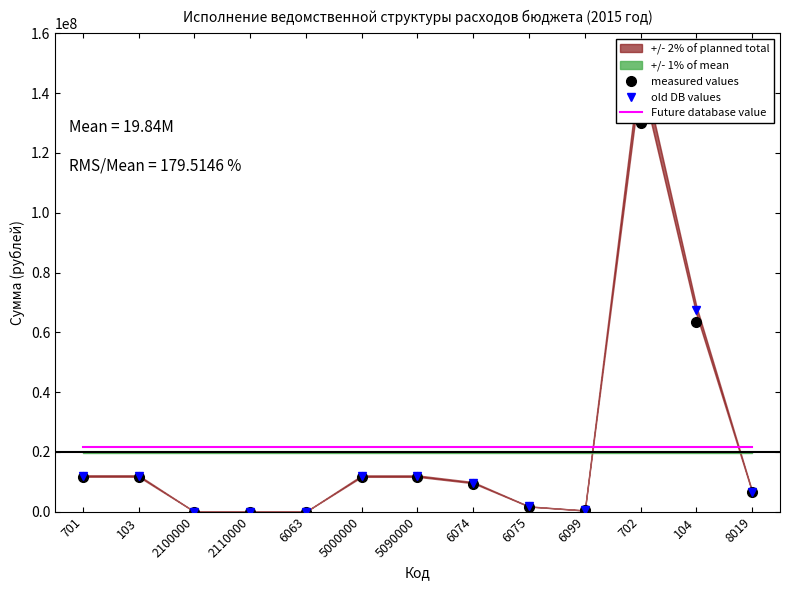

What is the value of the old DB values point at the 12th from the left?

67452290.2